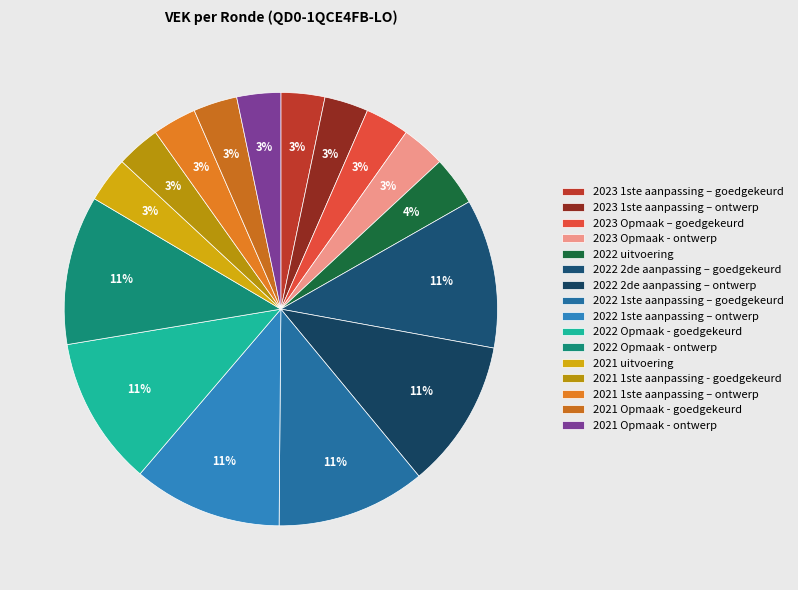

Count the number of slices in the pie.

16